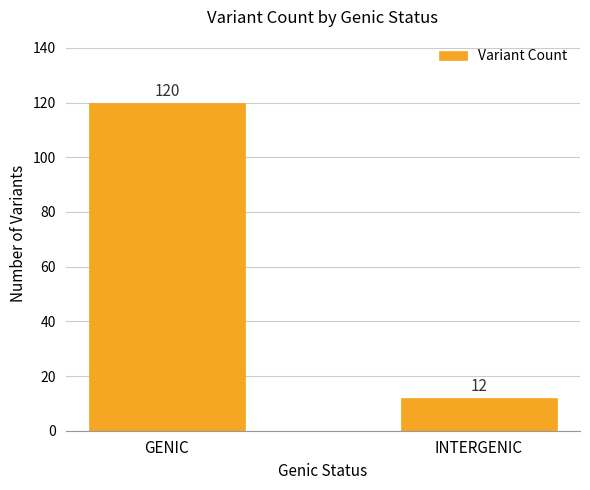

Are the bars horizontal?

No